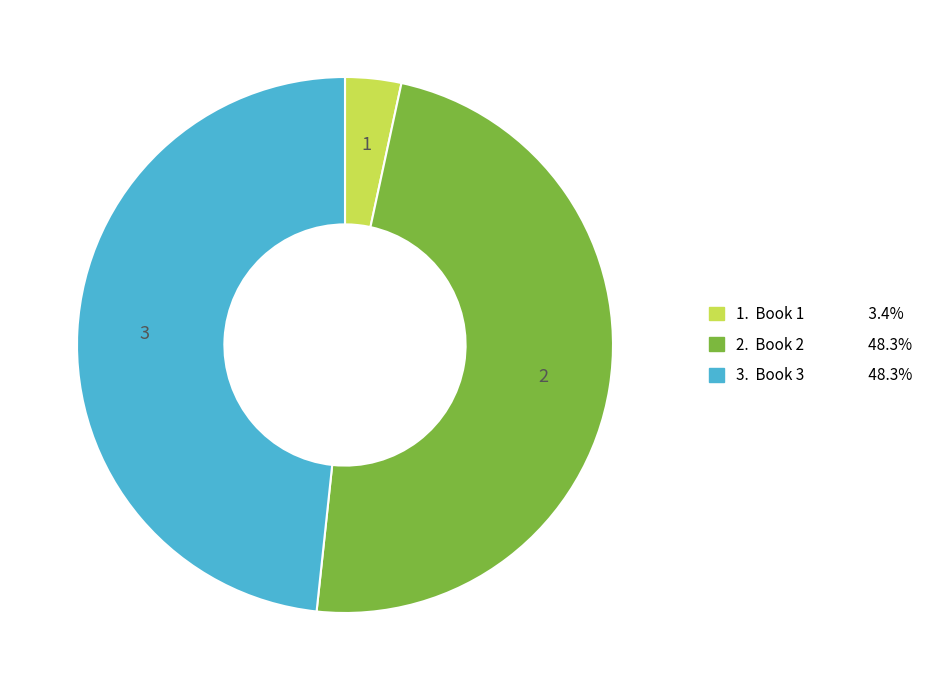

Is there a majority slice in this chart?

No